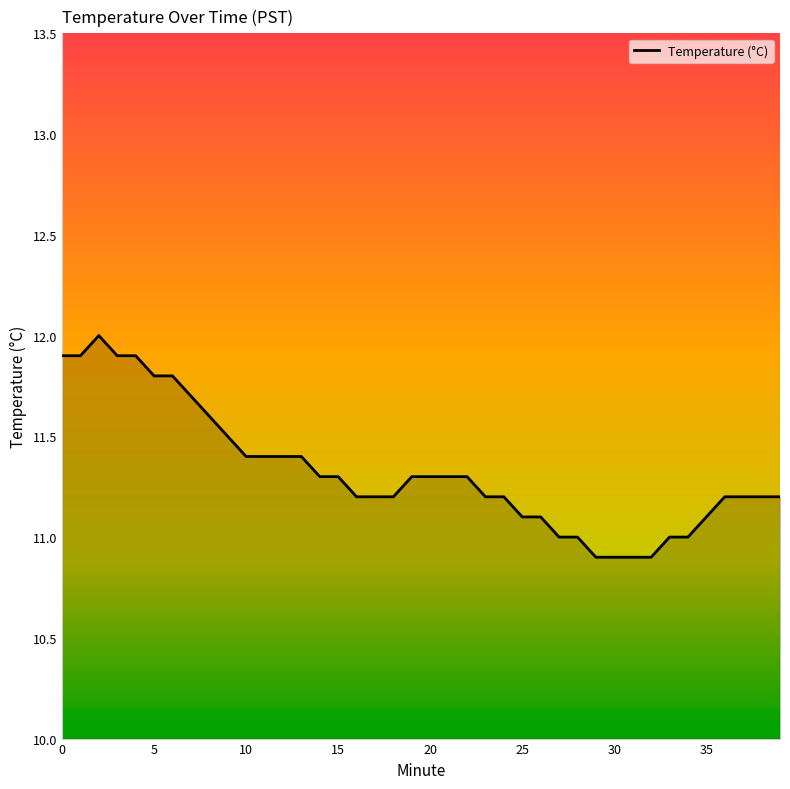

What is the smallest value displayed?

10.9